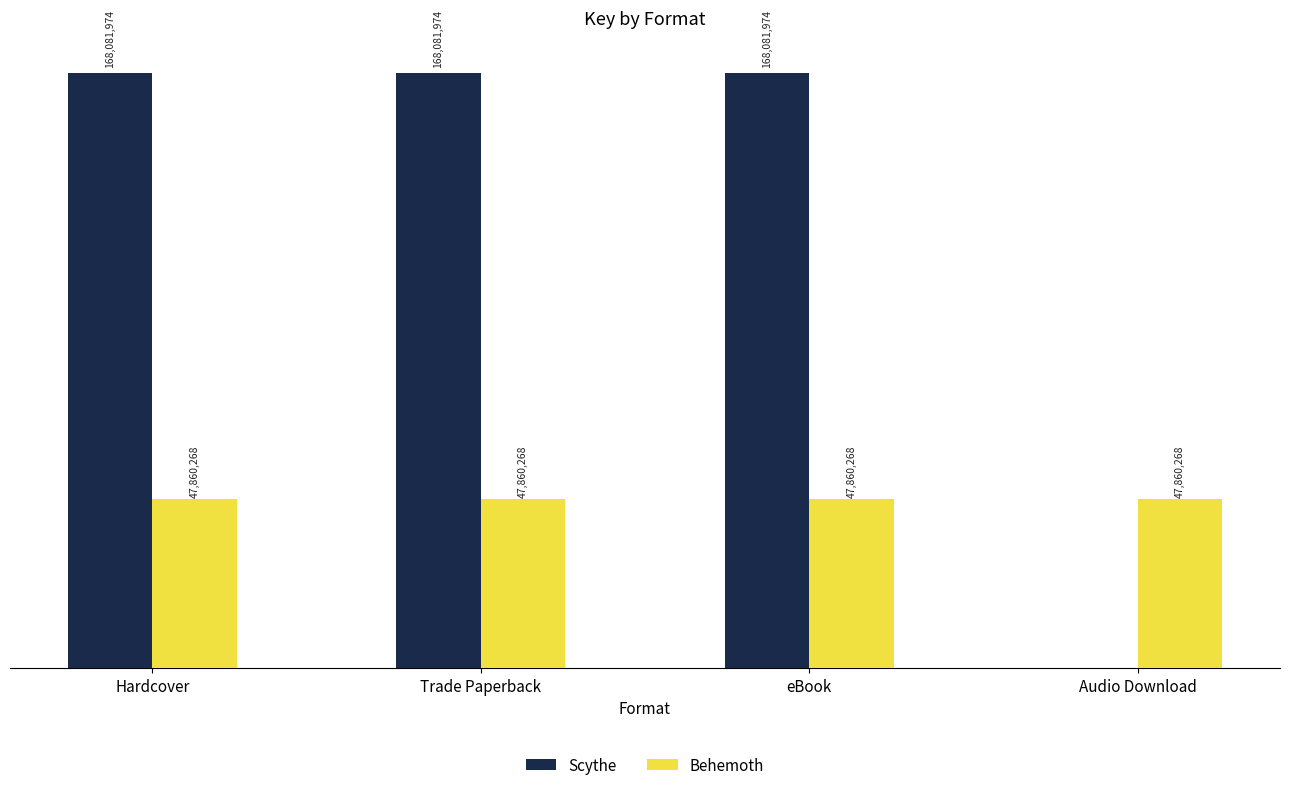

Rank the series at Hardcover from lowest to highest value.

Behemoth, Scythe